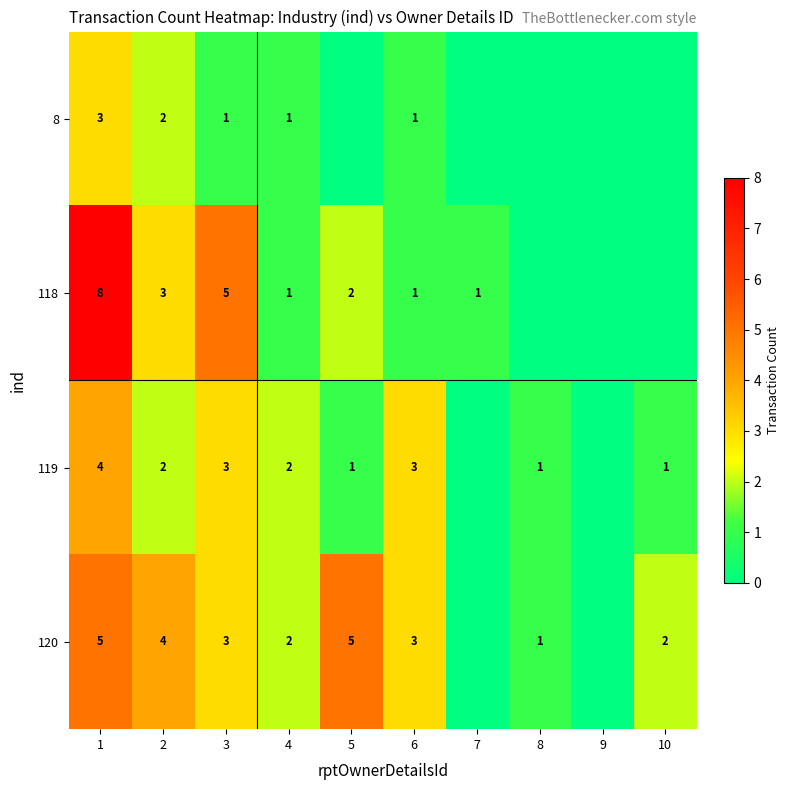

What is the sum of the 119 values at 3 and 2?

5